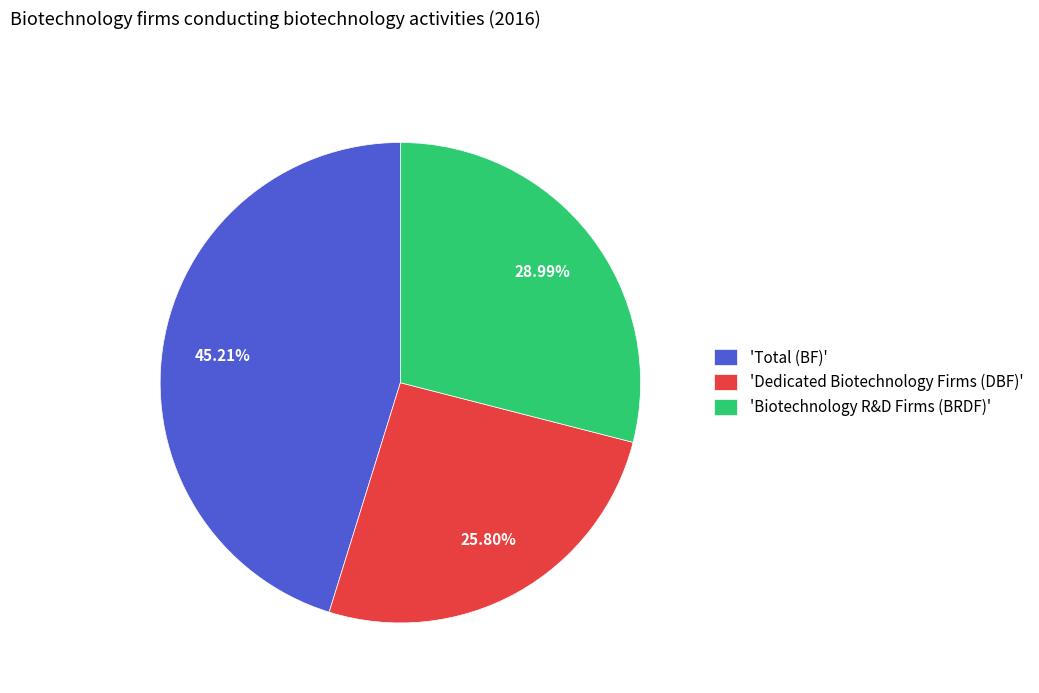

Does any single category account for the majority?

No